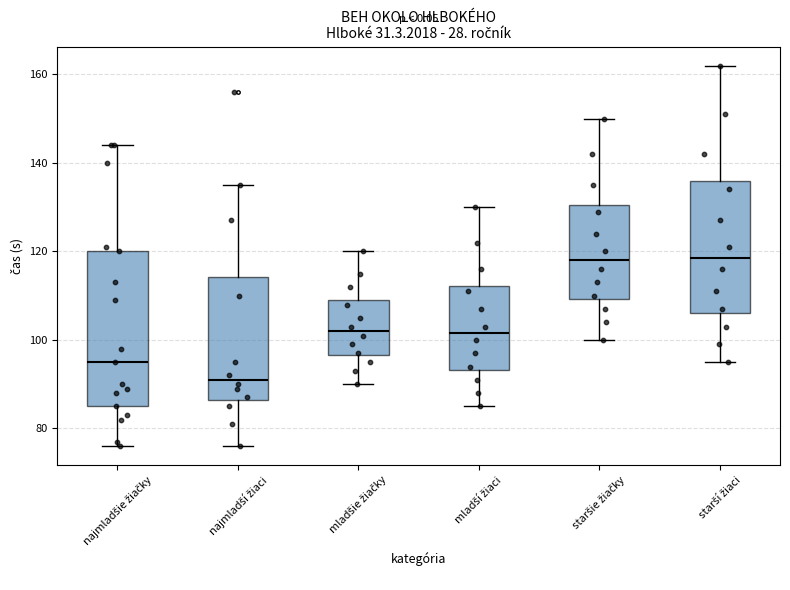

Where is the upper edge of the box for najmladšie žiačky on the y-axis? The values are not printed on the chart, so give them approximately, as read against the axis.

120